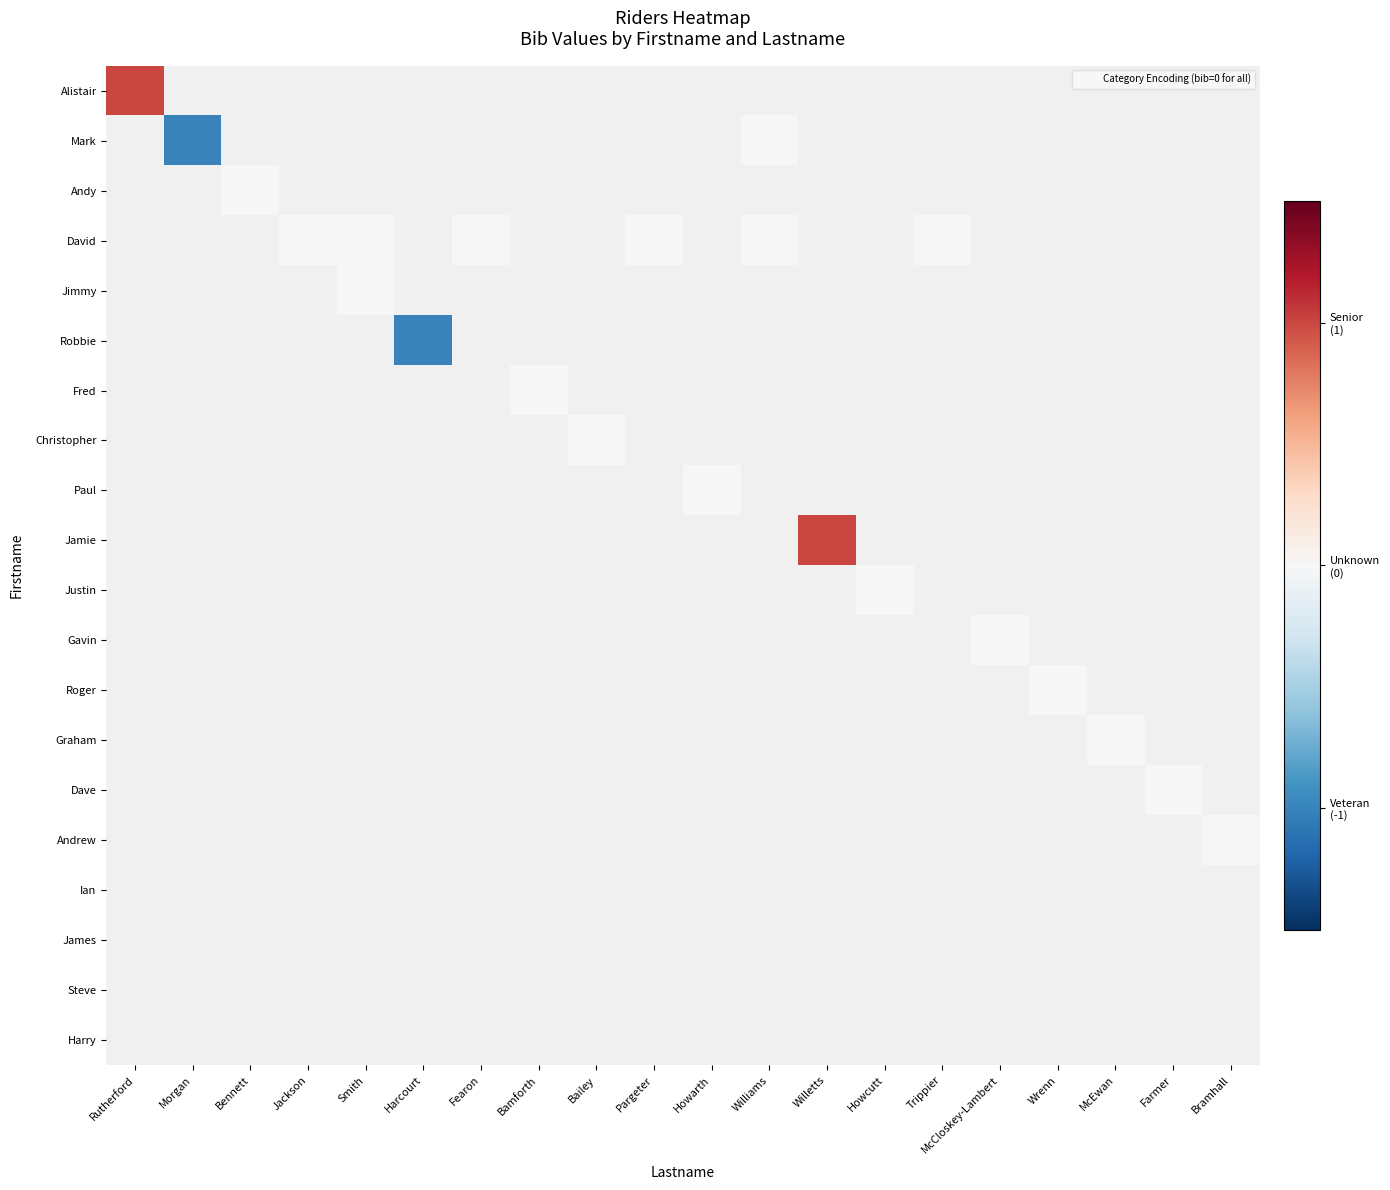

Which has a higher value, Harcourt or Howcutt?

Howcutt